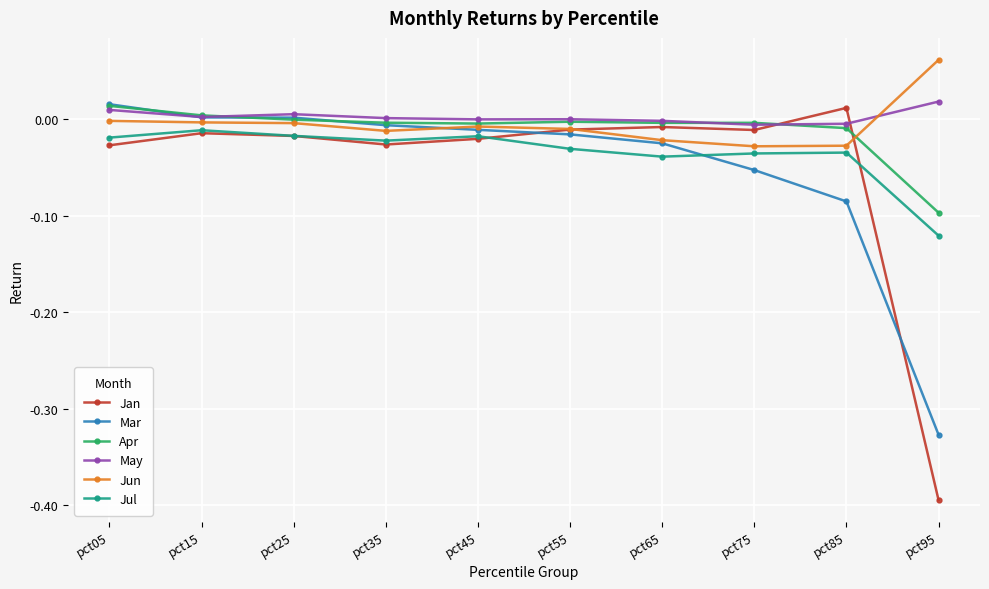

True or false: Jul has more than 1 interior local peaks.

True